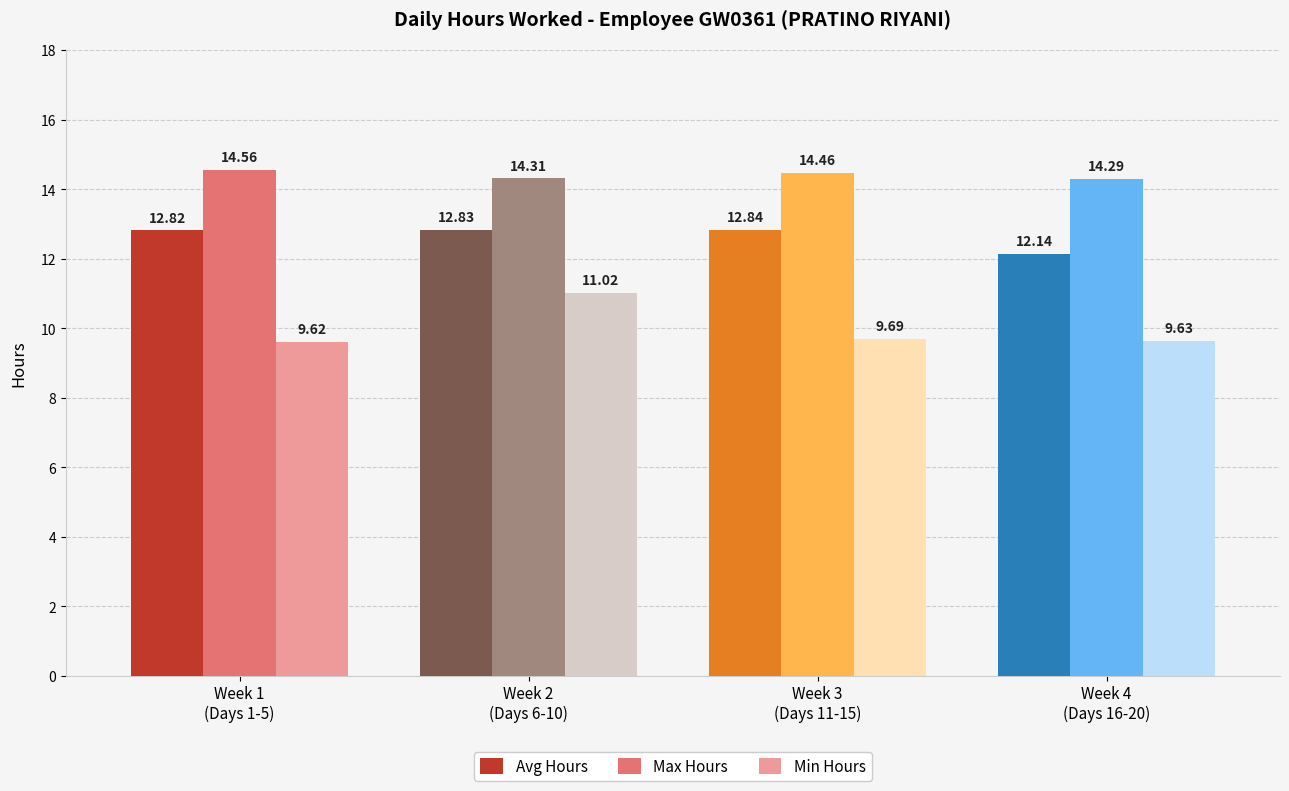

Reading left to right, what are all the values shown in this chart?

Avg Hours: 12.8	12.8	12.8	12.1
Max Hours: 14.6	14.3	14.5	14.3
Min Hours: 9.6	11.0	9.7	9.6